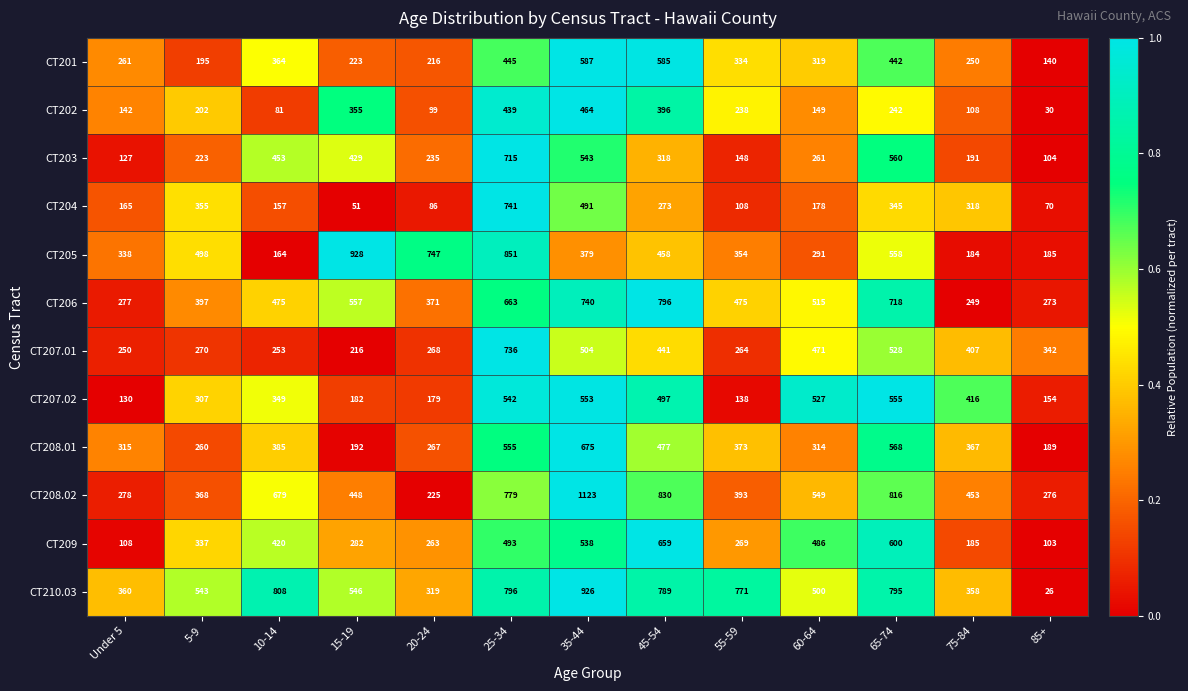

At which category is the sum across all series the highest?

25-34